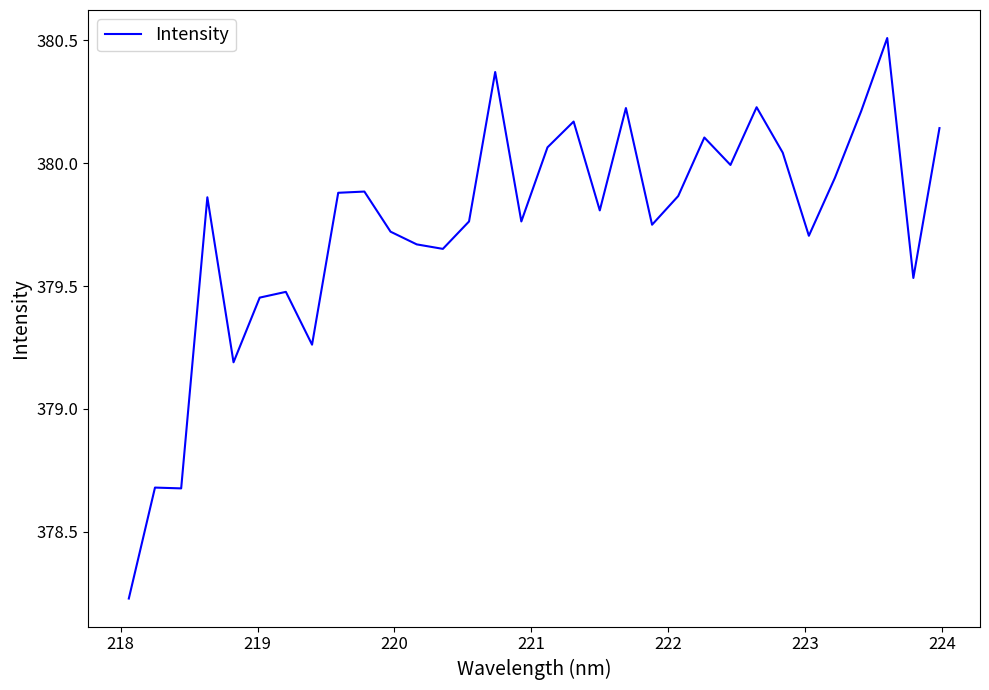

What is the difference between the maximum and minimum values?

2.3